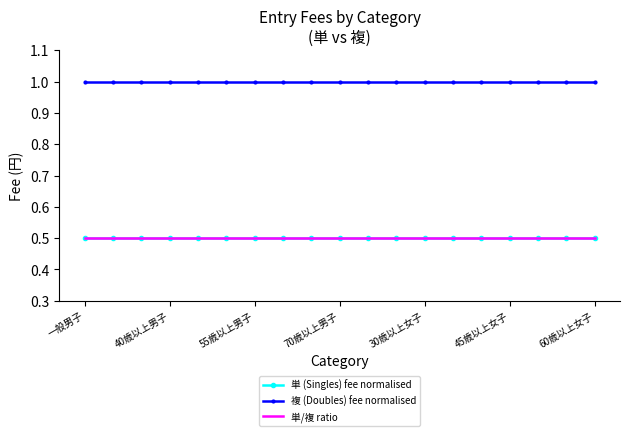

True or false: 複 (Doubles) fee normalised and 単/複 ratio intersect in this chart.

False